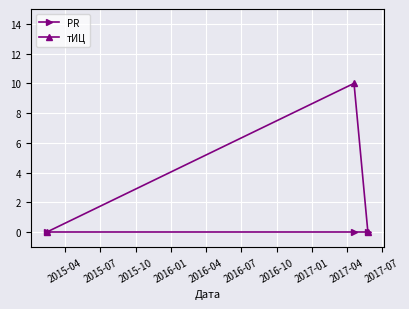

List the series in order of their overall mean, lowest first.

PR, тИЦ